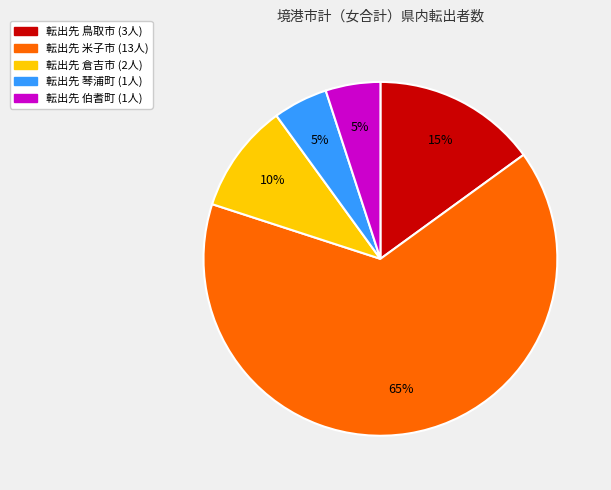

Is there a majority slice in this chart?

Yes